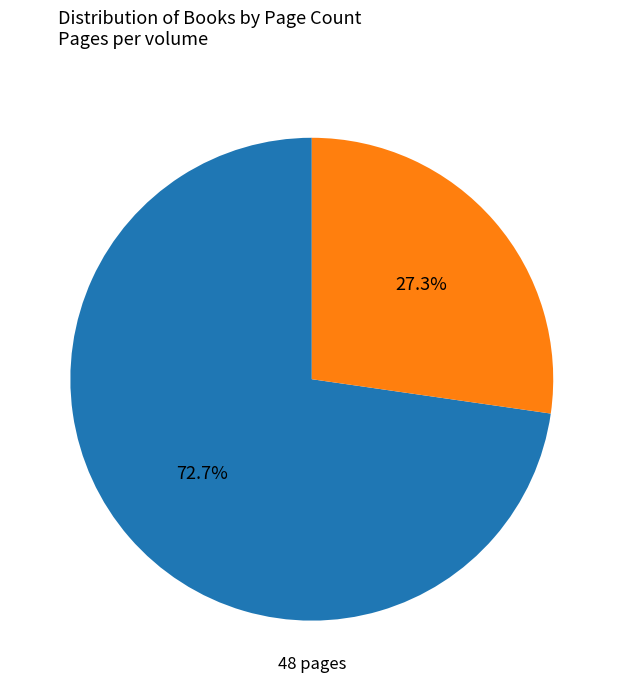

Is there a majority slice in this chart?

Yes